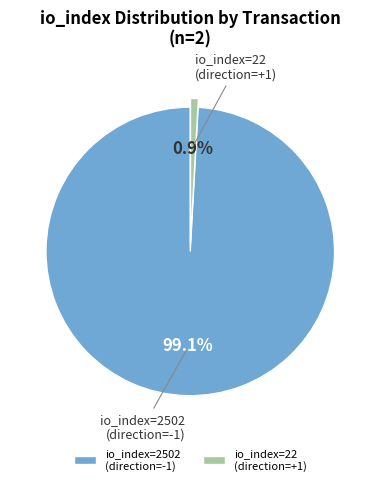

Is it true that io_index=22 is 6% of the pie?

False